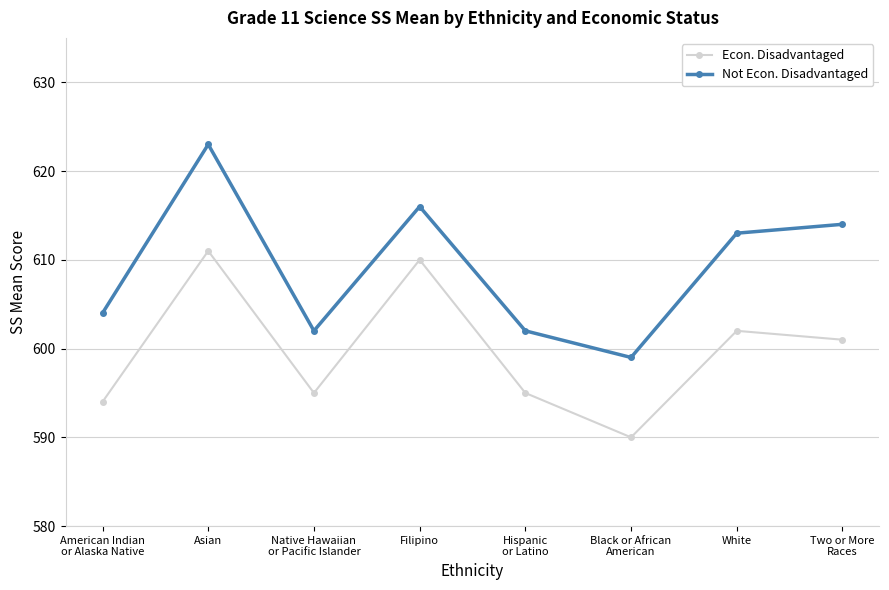

What is the lowest value of the Not Econ. Disadvantaged series?

599